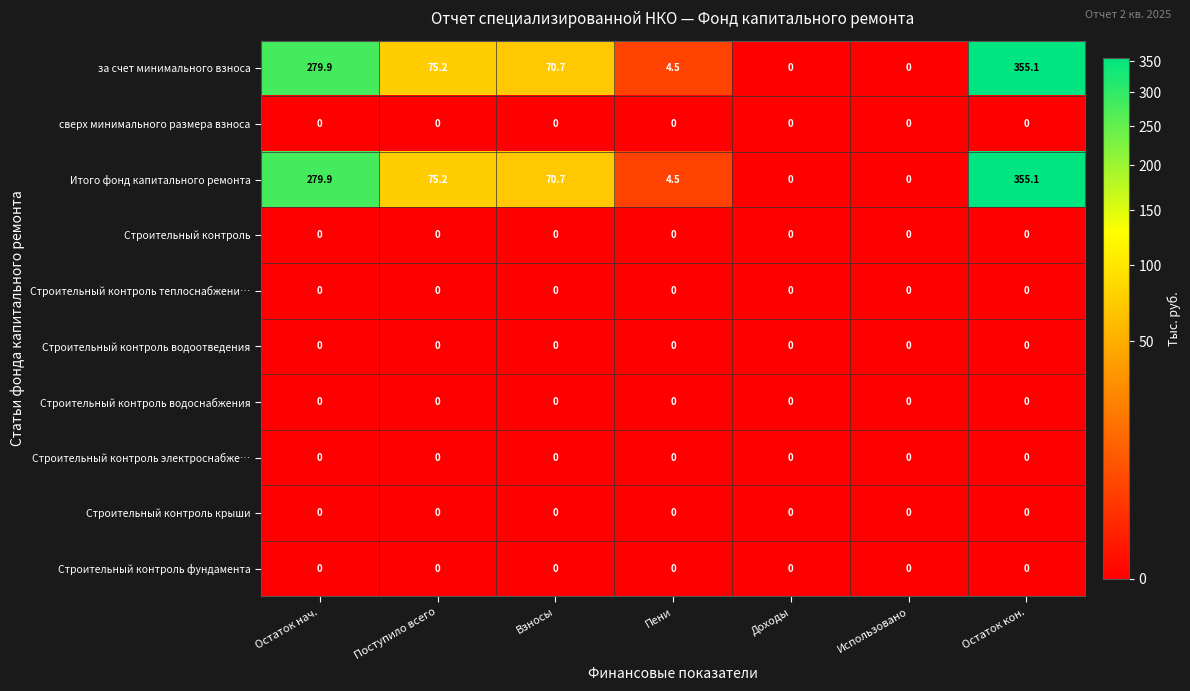

What is the spread (max minus min) of values at Пени?

4.5